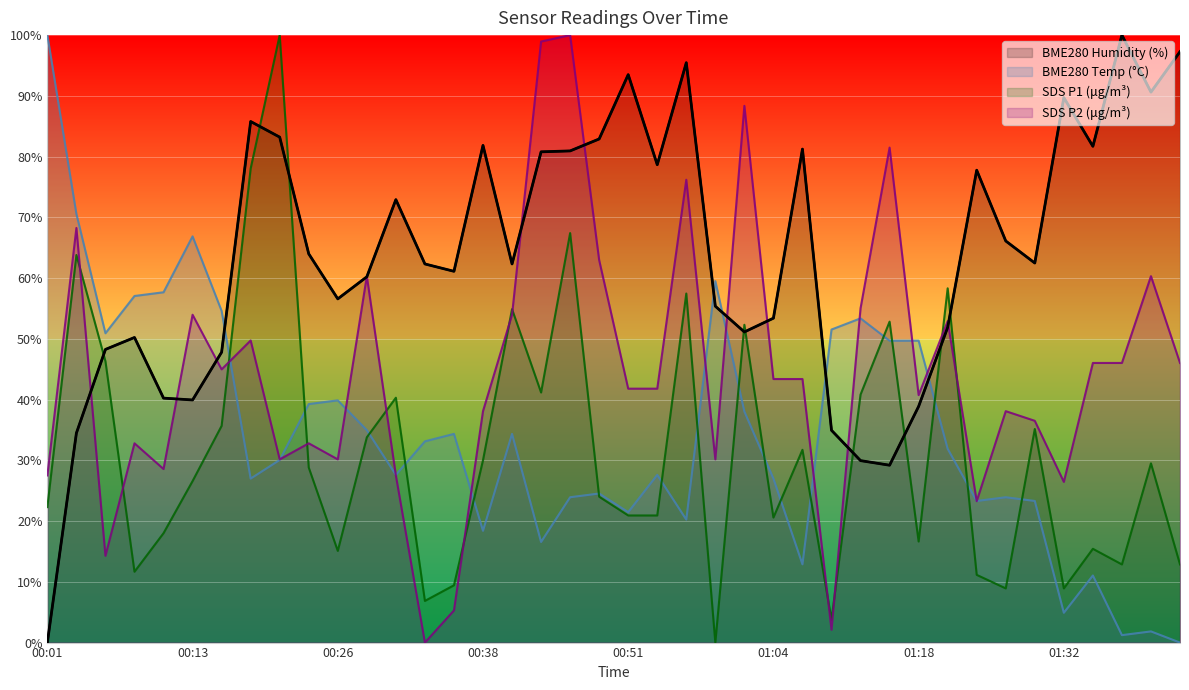

Between which two adjacent categories do SDS_P2 and BME280_humidity first intersect?

00:03 and 00:06